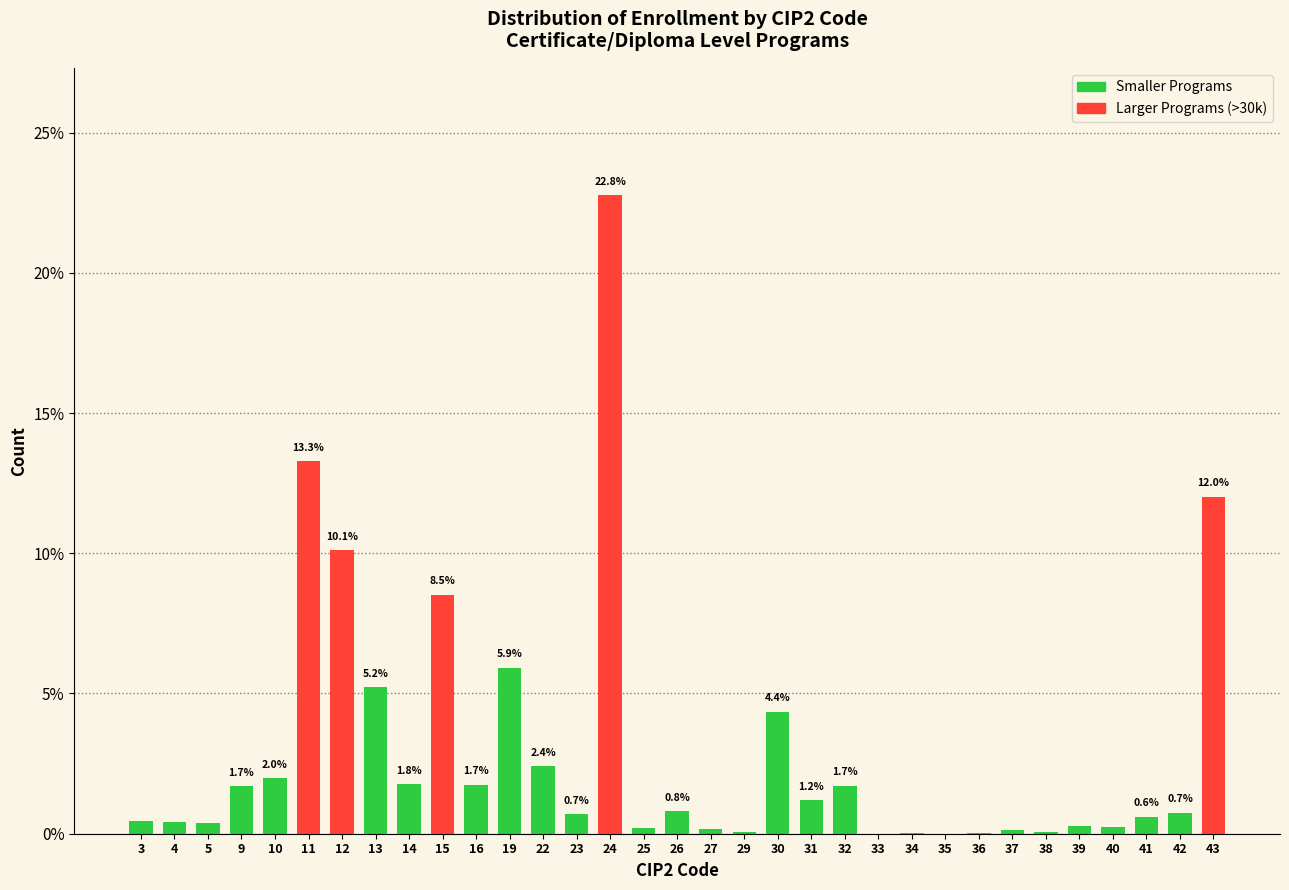

What is the greatest value displayed?

22.8